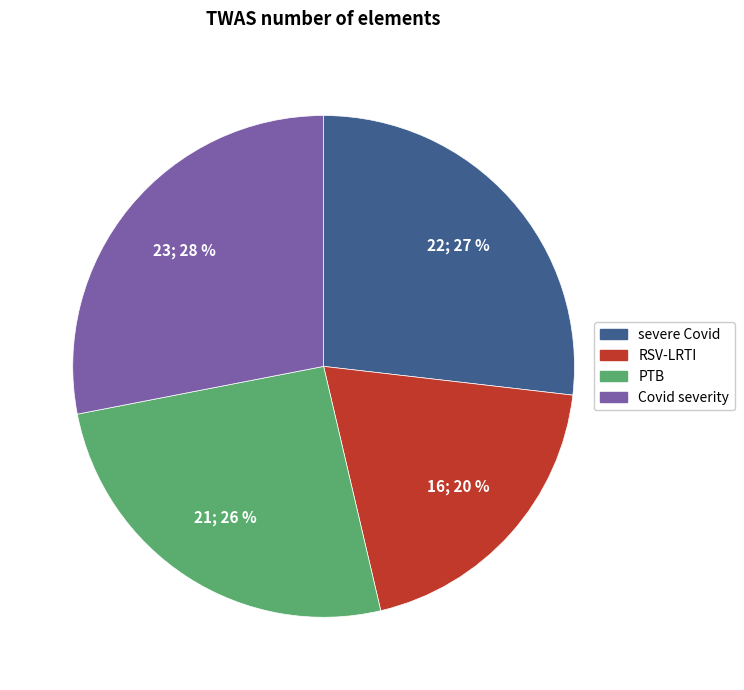

The PTB slice represents 26% of the pie. True or false?

True